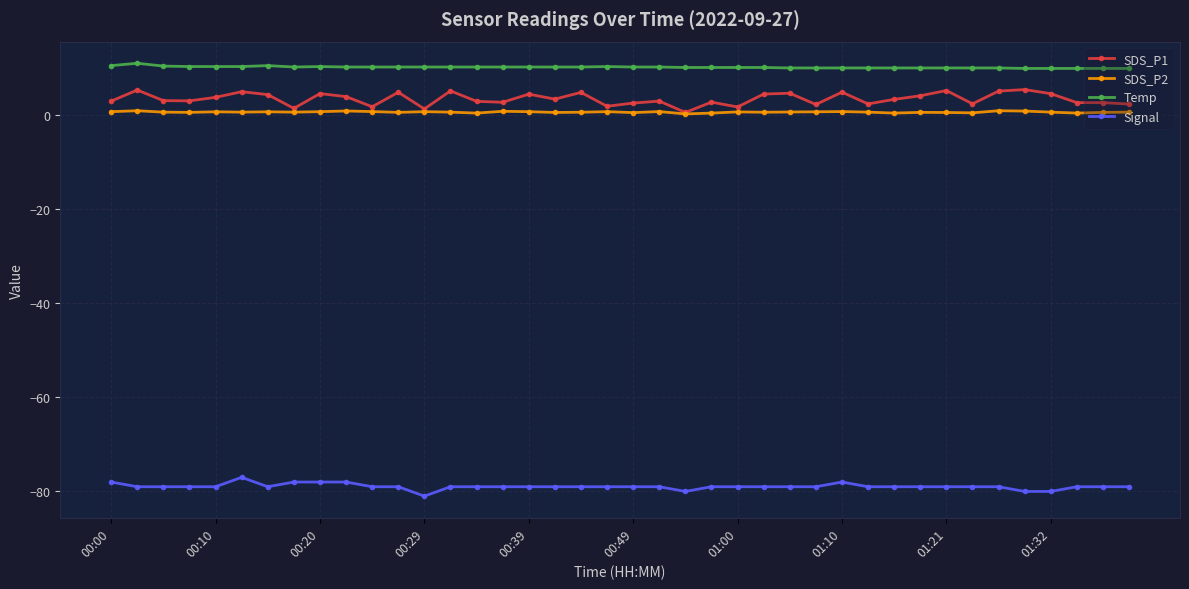

What is the value of the SDS_P1 point at the 39th from the left?

2.7